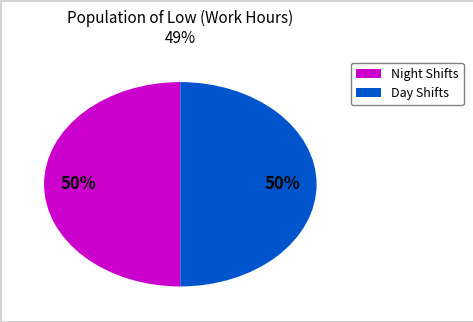

The Day Shifts slice represents 50% of the pie. True or false?

True